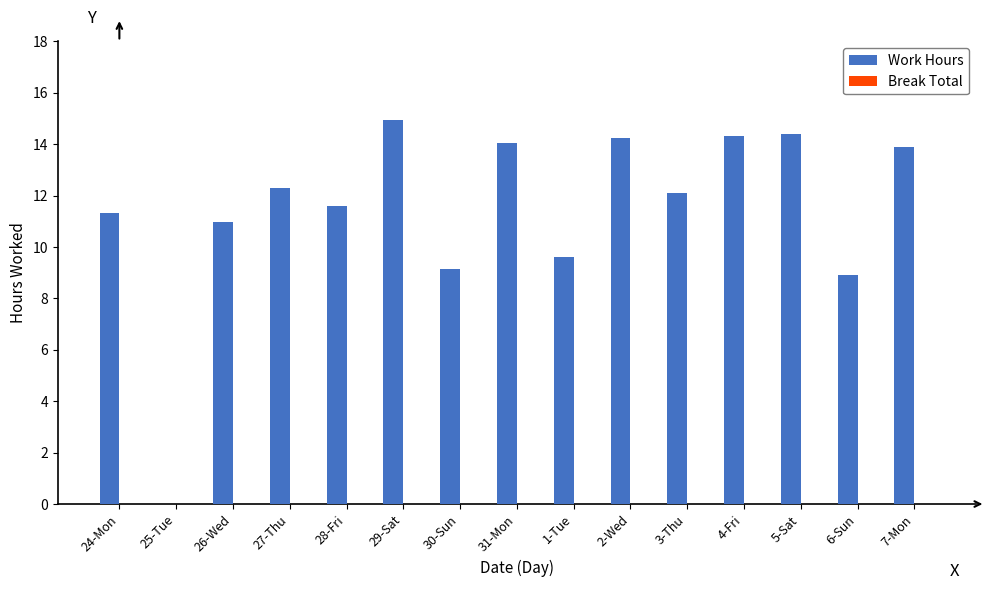

What is the ratio of the value at 1-Tue to the value at 31-Mon?

0.7